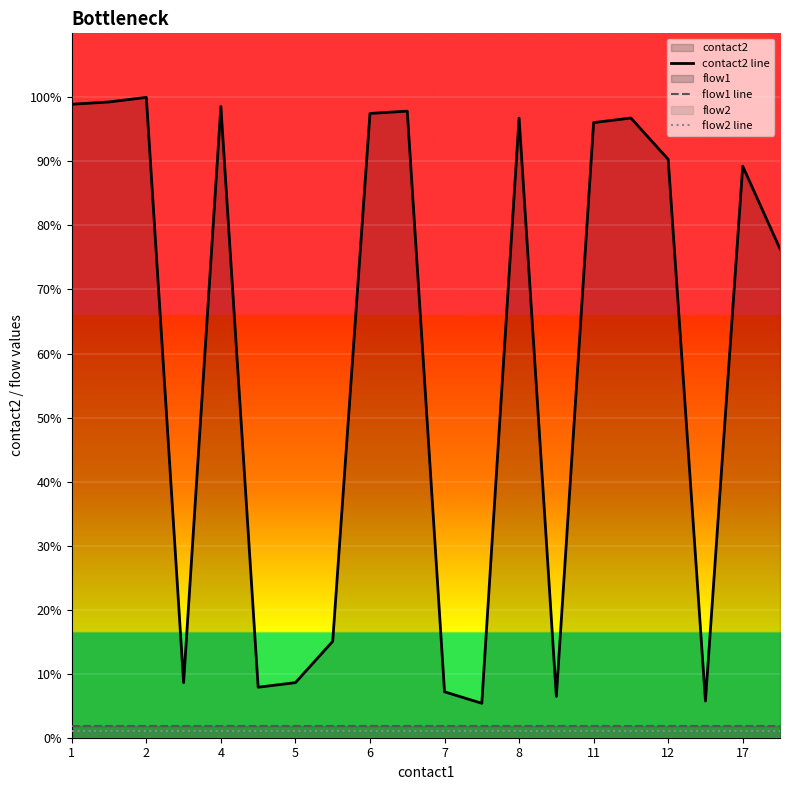

What is the maximum value shown in the chart?

100.0